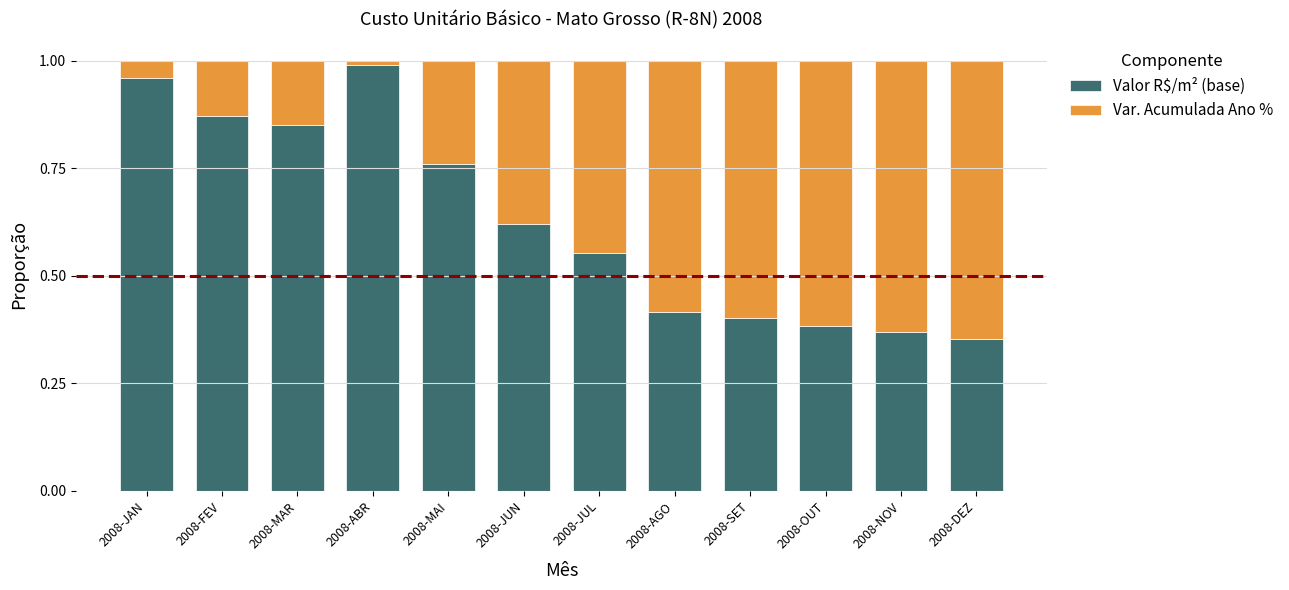

The Valor R$/m² (base) series shows 1.5 at 2008-JAN. True or false?

False